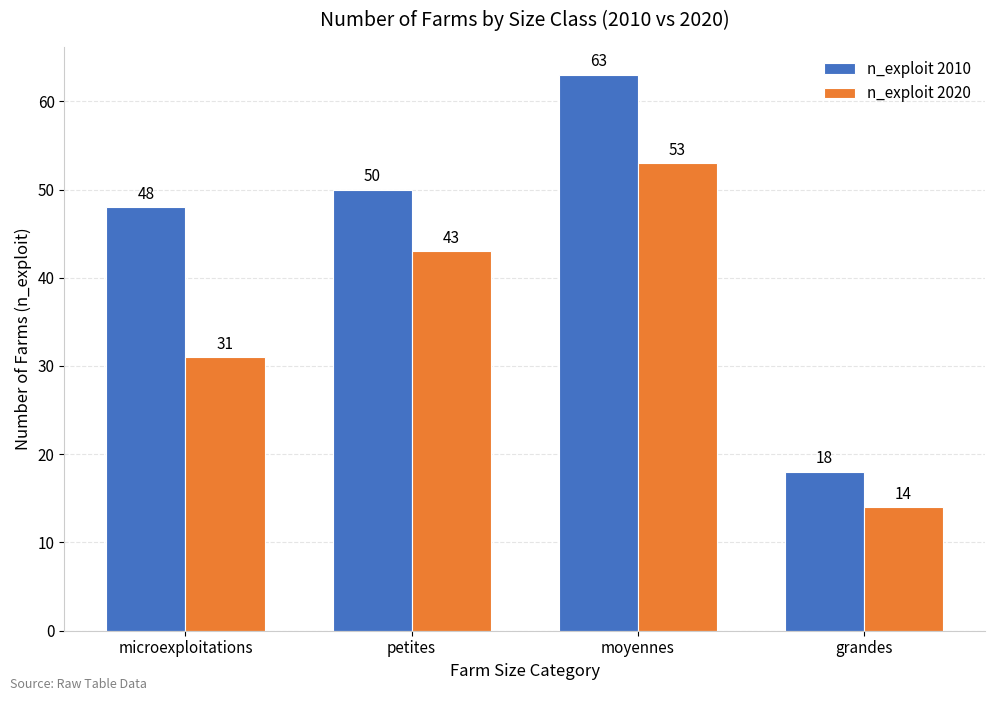

Reading left to right, transcribe all the data shown in this chart.

n_exploit 2010: microexploitations=48	petites=50	moyennes=63	grandes=18
n_exploit 2020: microexploitations=31	petites=43	moyennes=53	grandes=14